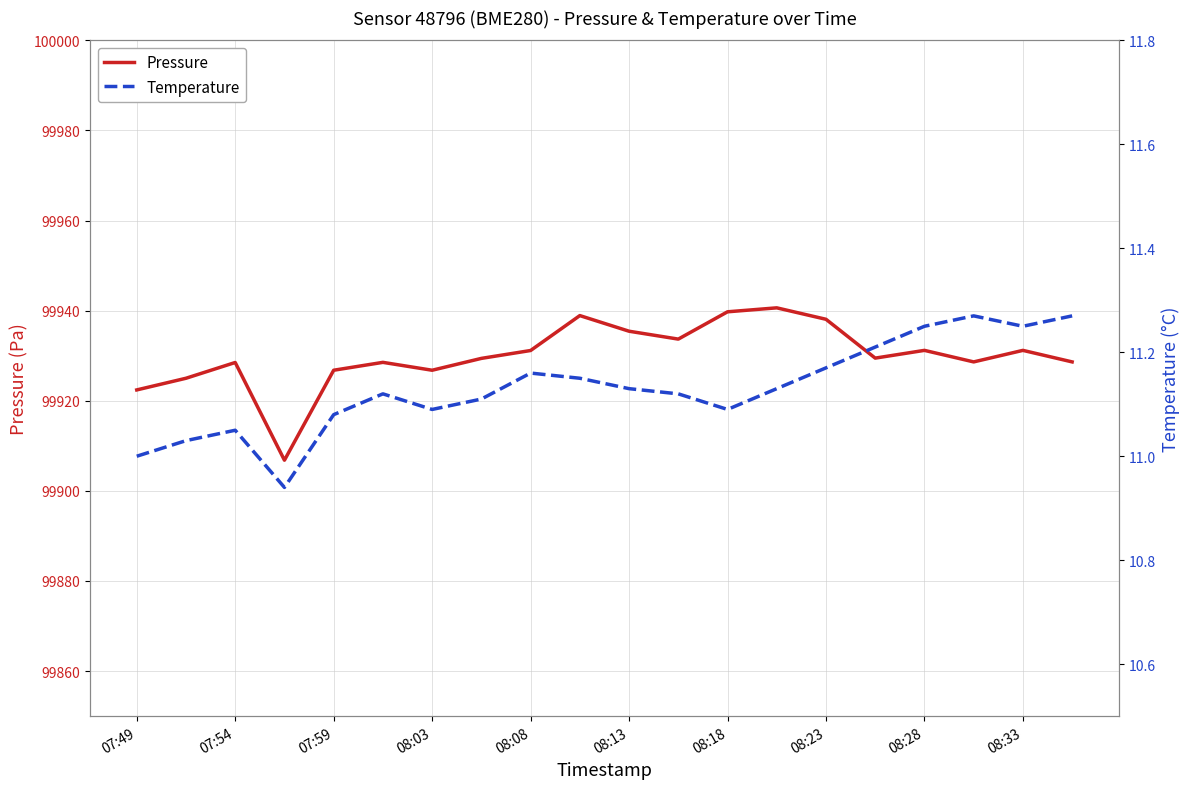

At which label is Pressure closest to 99923?

07:49